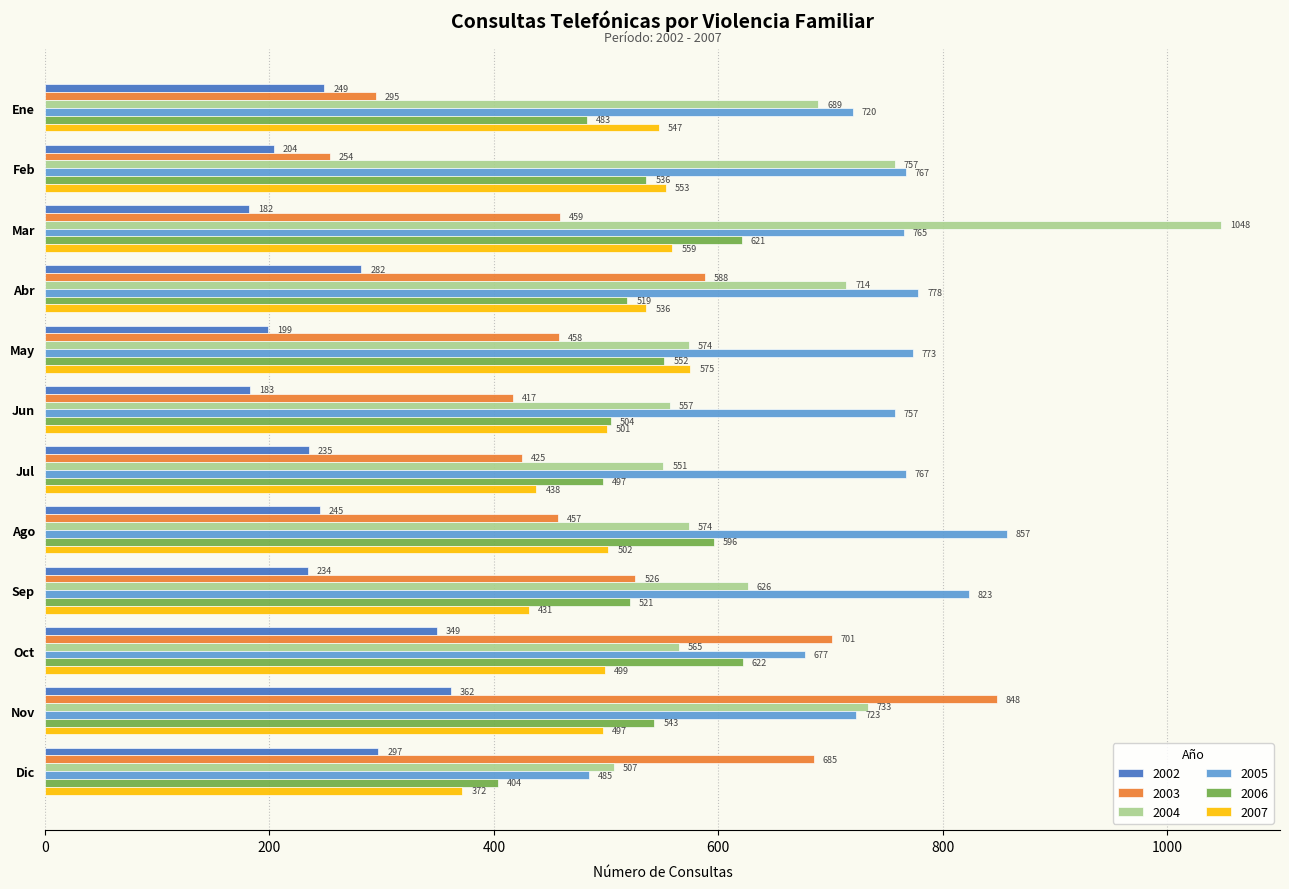

What is the sum of all 2004 values?

7895